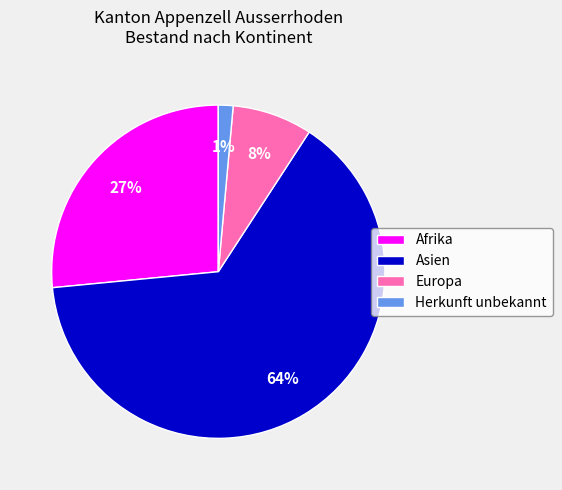

Is there any slice that represents more than half of the pie?

Yes